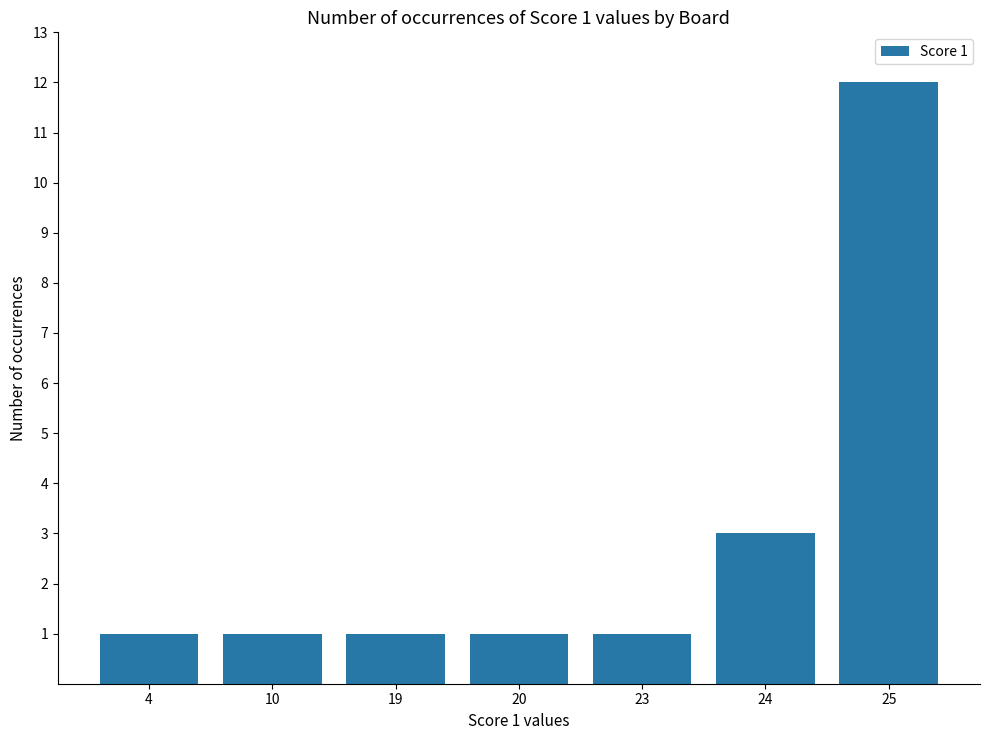

Reading left to right, transcribe all the data shown in this chart.

1	1	1	1	1	3	12